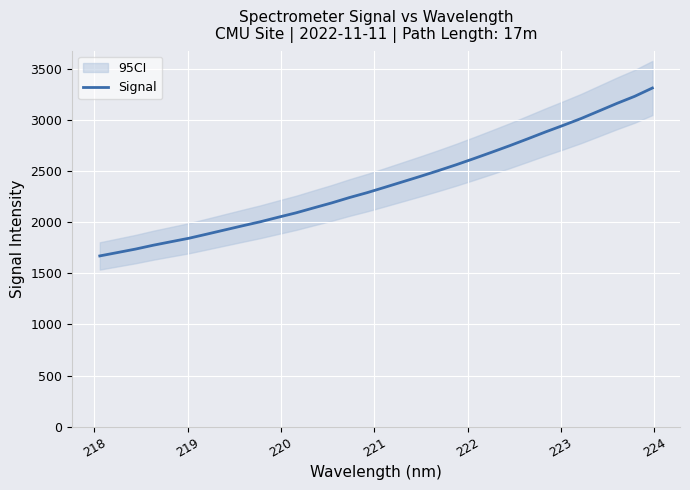

What is the maximum value for Signal?

3316.0